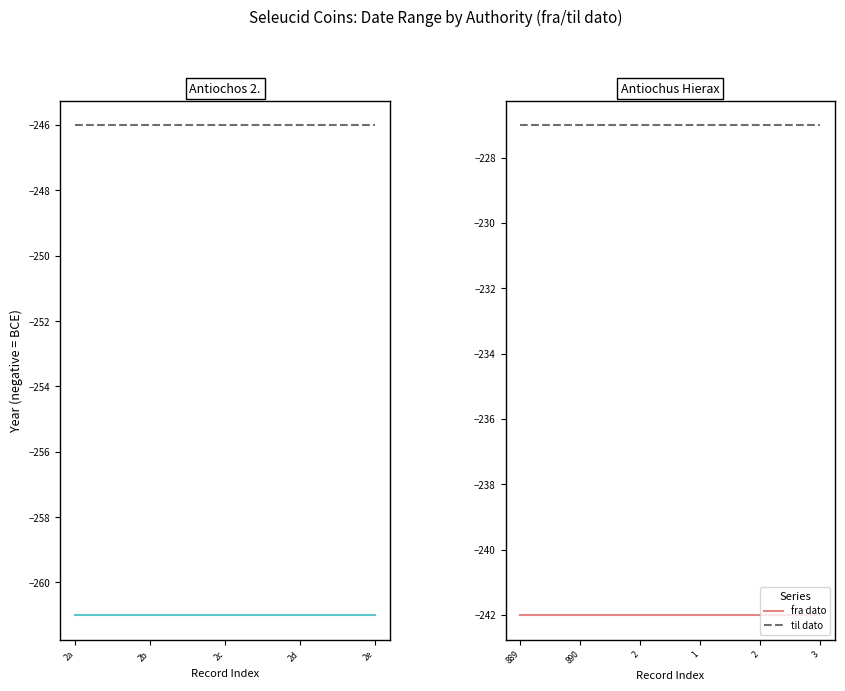

List the series in order of their peak value, lowest first.

fra dato, til dato